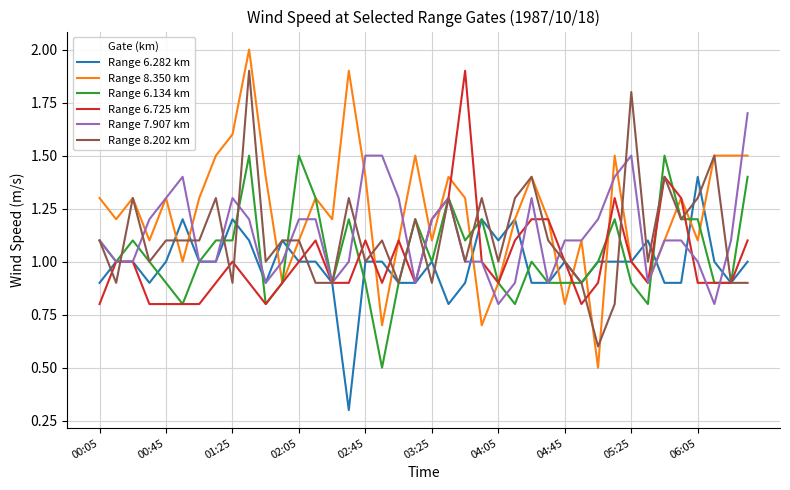

Which series has the largest total across all categories?

Range 8.350 km